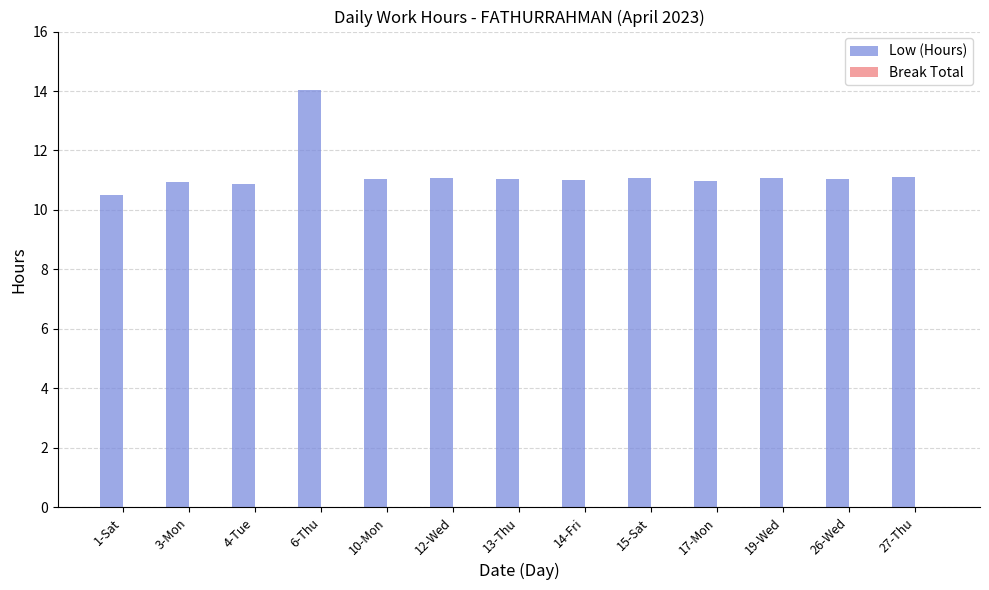

What is the label of the 4th bar from the right?

17-Mon